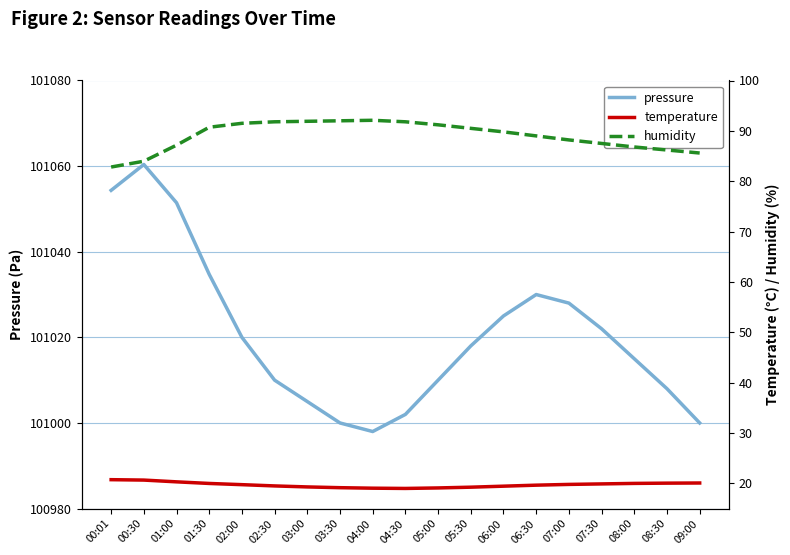

What is the greatest value displayed?

101060.4